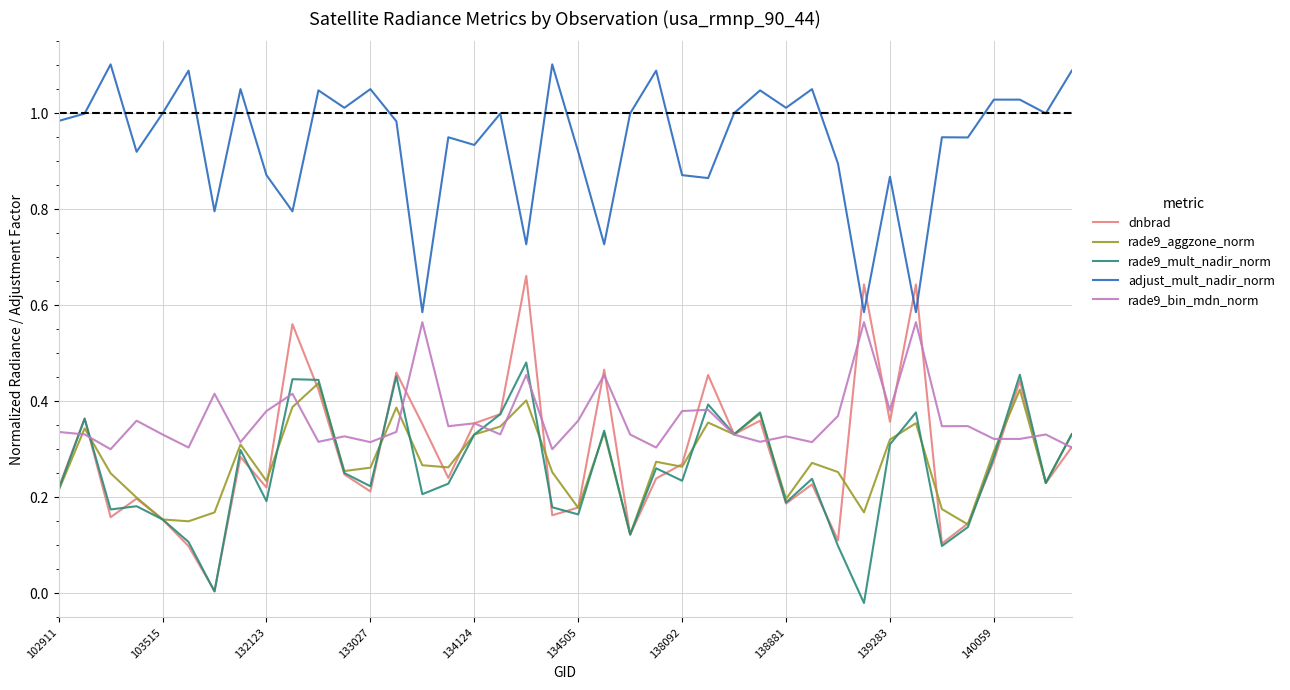

How many lines are shown in the chart?

5